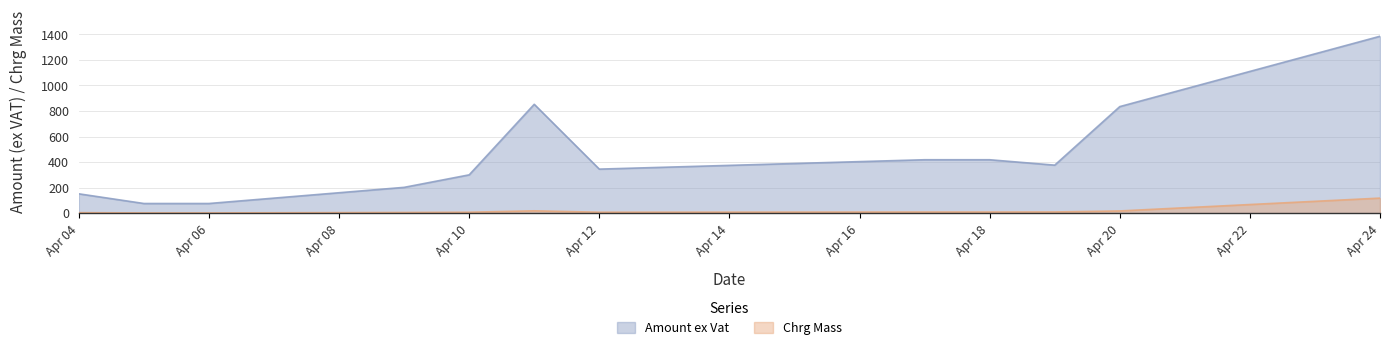

Which series has the widest spread of values?

Amount ex Vat